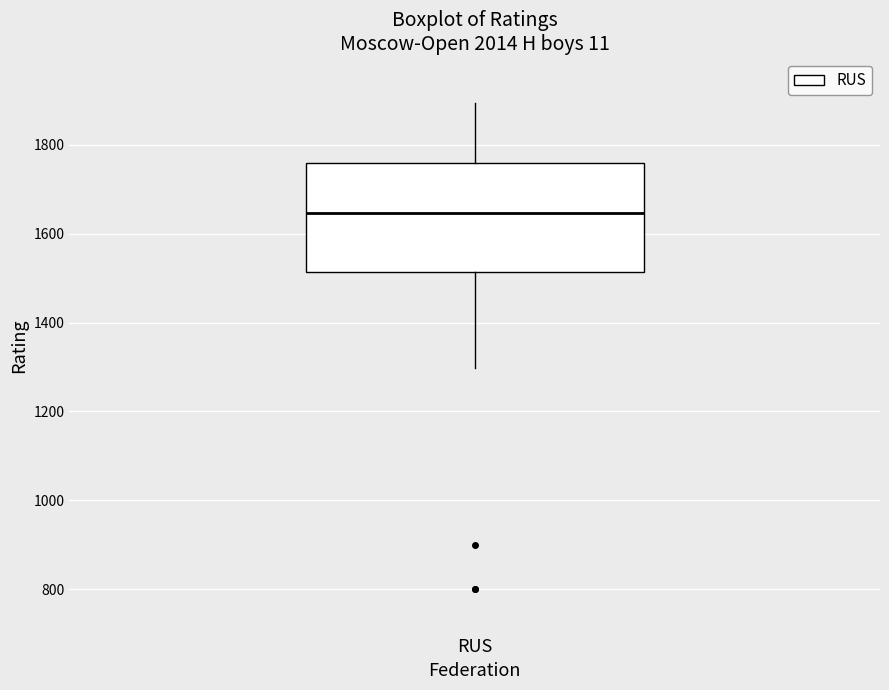

Read this box plot against the y-axis: the position of the median line, the range covered by the box, and the ends of both whiskers. The values are not printed on the chart, so give them approximately, as read against the axis.

median 1640, box 1520 to 1760, whiskers 1300 to 1900